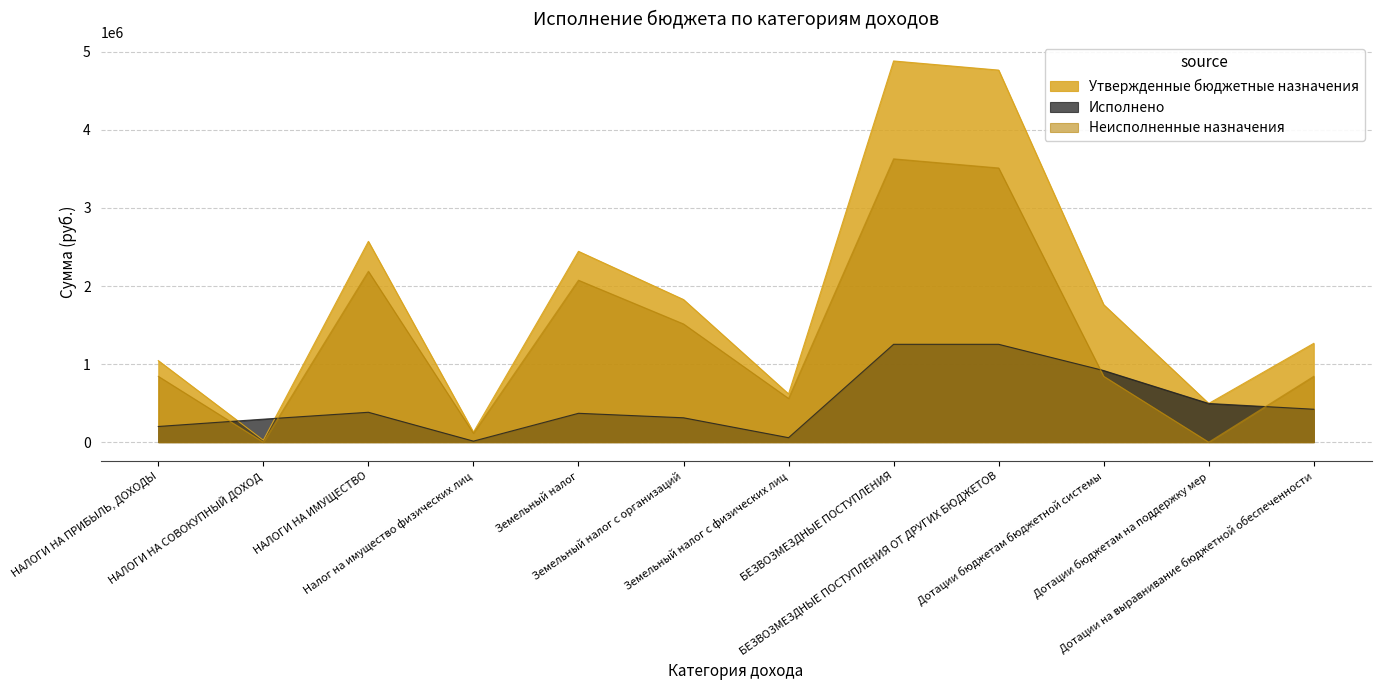

List the labels in order of Неисполненные назначения value, smallest first.

НАЛОГИ НА СОВОКУПНЫЙ ДОХОД, Дотации бюджетам на поддержку мер, Налог на имущество физических лиц, Земельный налог с физических лиц, НАЛОГИ НА ПРИБЫЛЬ, ДОХОДЫ, Дотации бюджетам бюджетной системы, Дотации на выравнивание бюджетной обеспеченности, Земельный налог с организаций, Земельный налог, НАЛОГИ НА ИМУЩЕСТВО, БЕЗВОЗМЕЗДНЫЕ ПОСТУПЛЕНИЯ ОТ ДРУГИХ БЮДЖЕТОВ, БЕЗВОЗМЕЗДНЫЕ ПОСТУПЛЕНИЯ